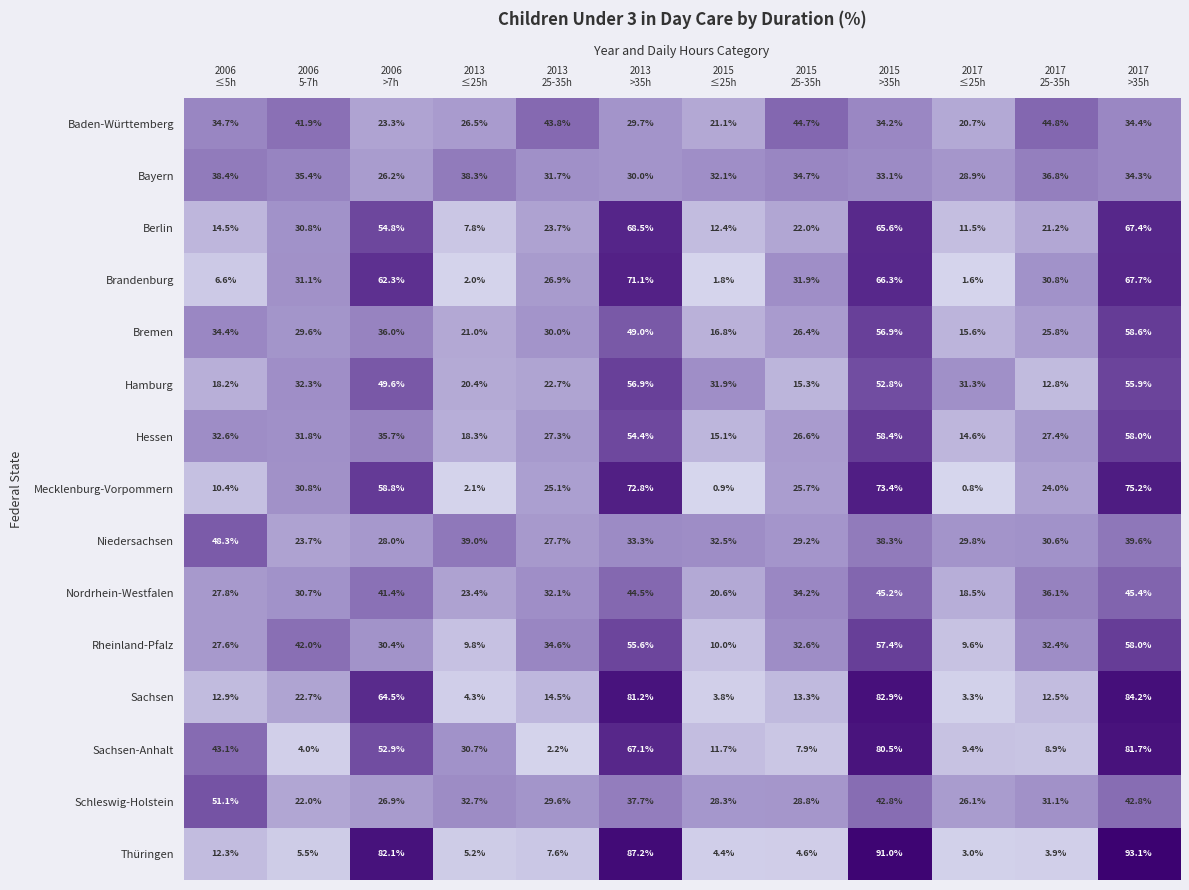

What is the average value of the Niedersachsen series?

33.3